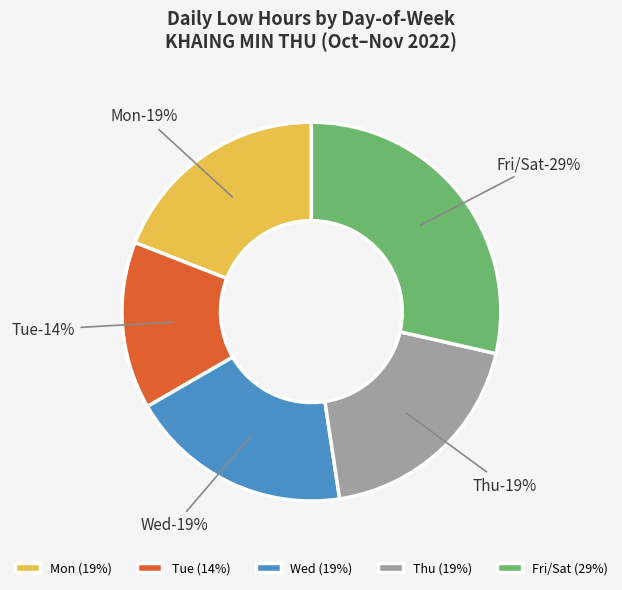

Is there a majority slice in this chart?

No